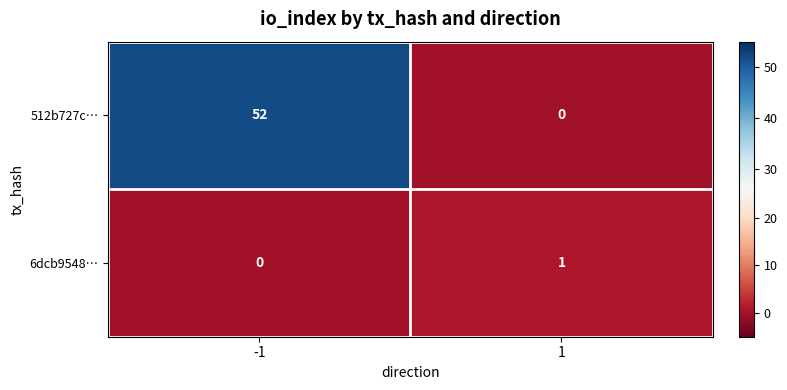

Reading left to right, list all the values displayed in this chart.

512b727c…: 52	0
6dcb9548…: 0	1